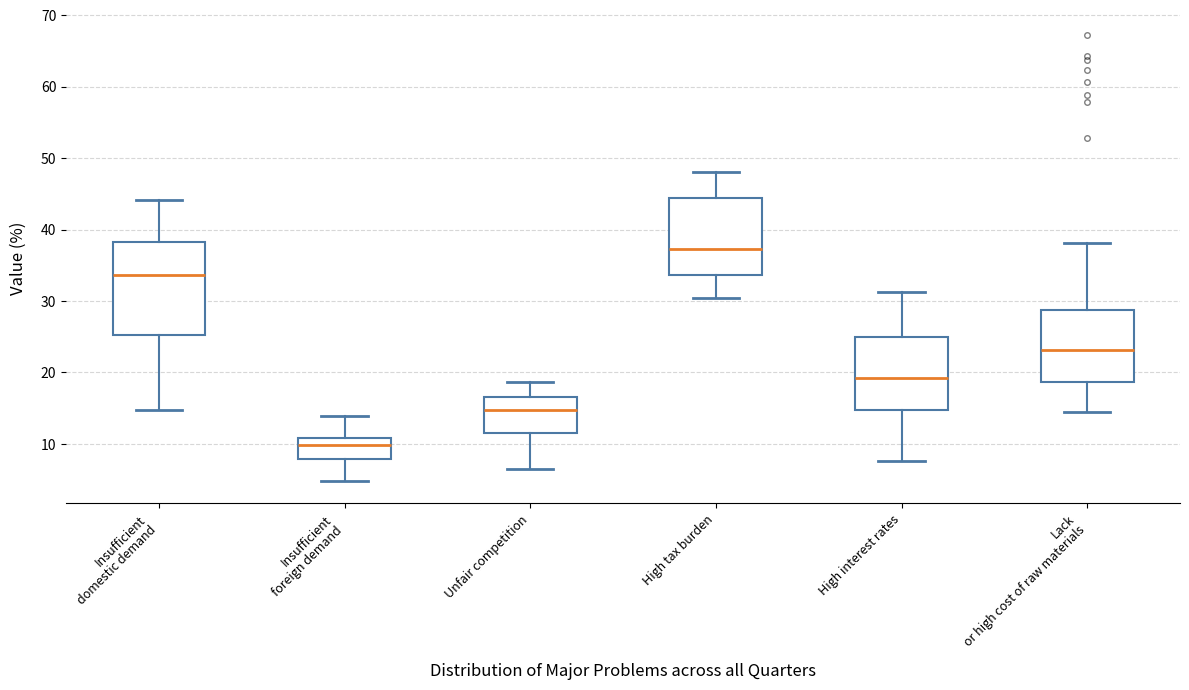

Which box's median line is the lowest?

Insufficient foreign demand